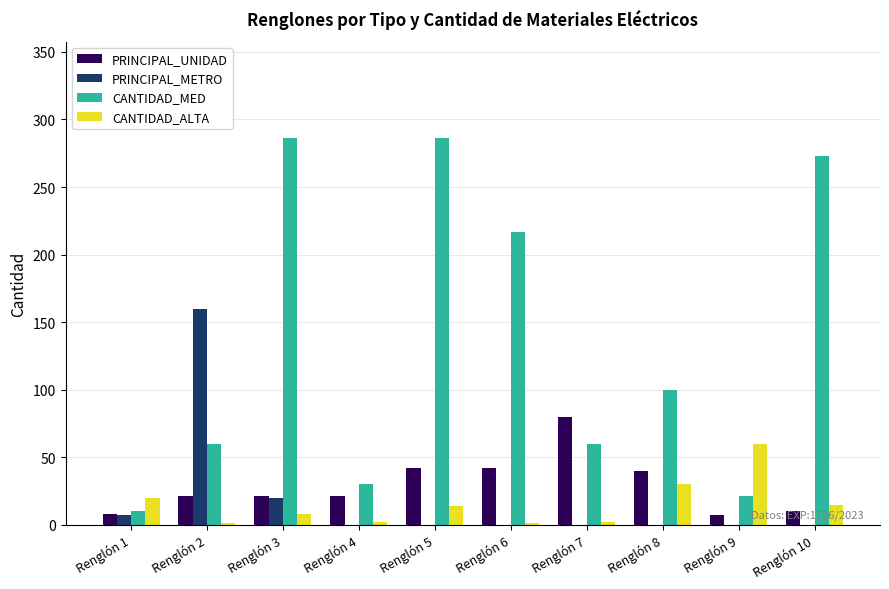

Read the PRINCIPAL_METRO value at Renglón 1, to the nearest 5.

5